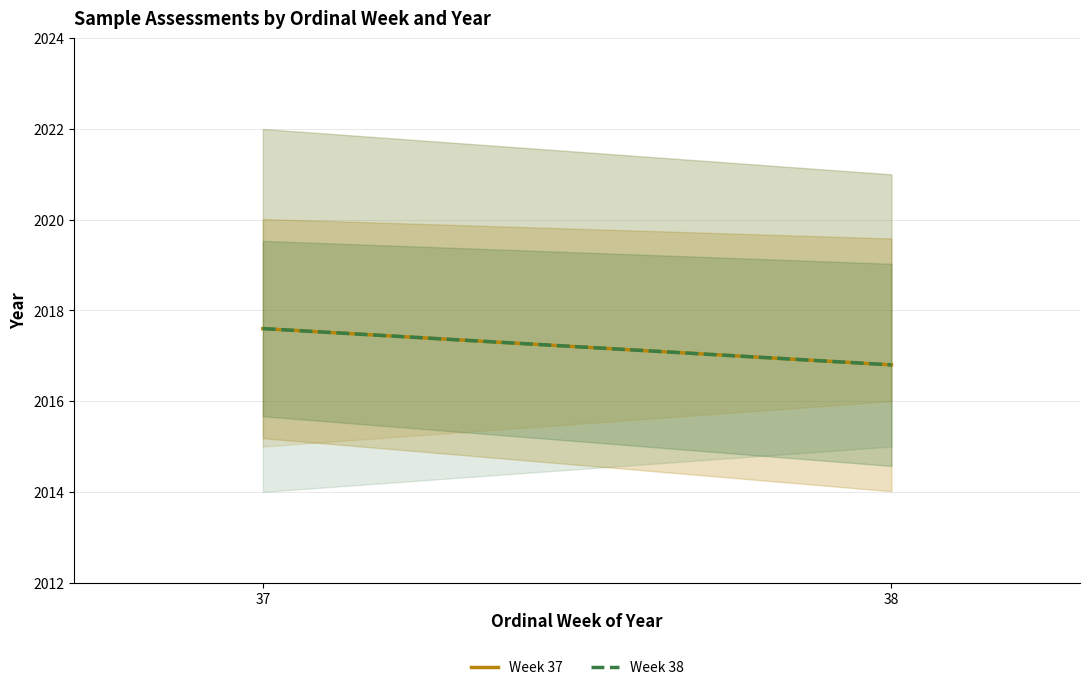

Reading right to left, list all the values displayed in this chart.

Week 37: 38=2016.8	37=2017.6
Week 38: 38=2016.8	37=2017.6